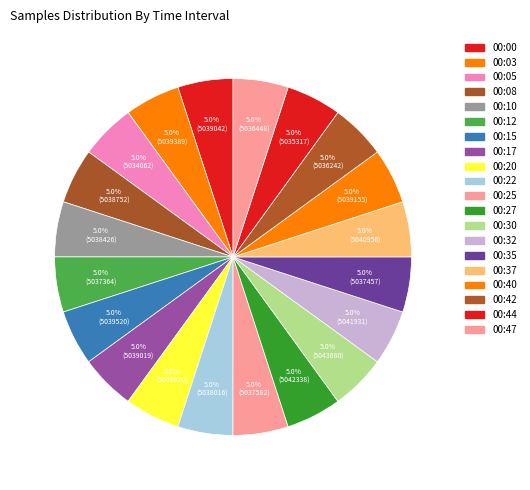

Count the number of slices in the pie.

20